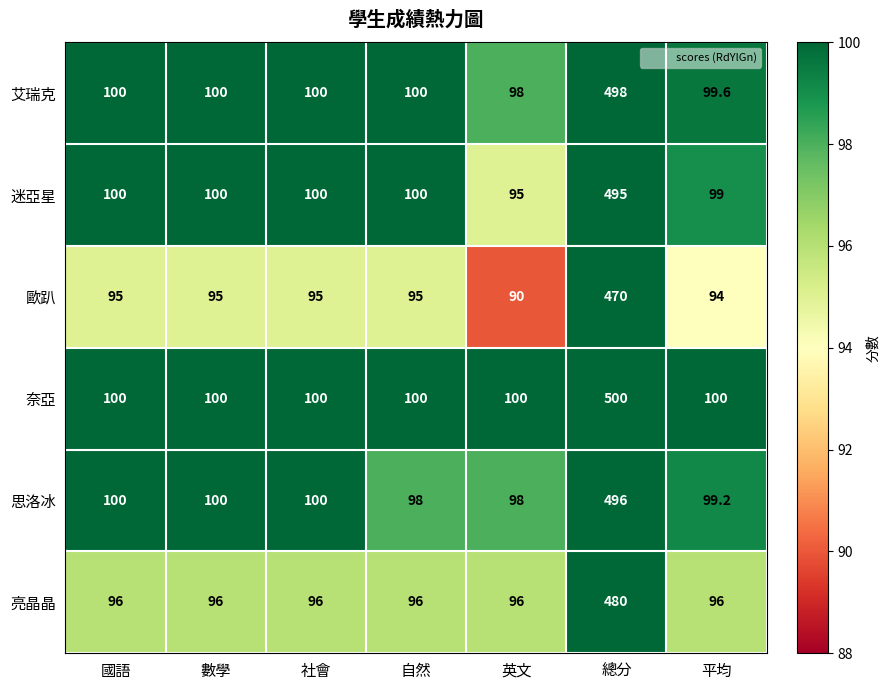

What is the maximum value for 亮晶晶?

480.0